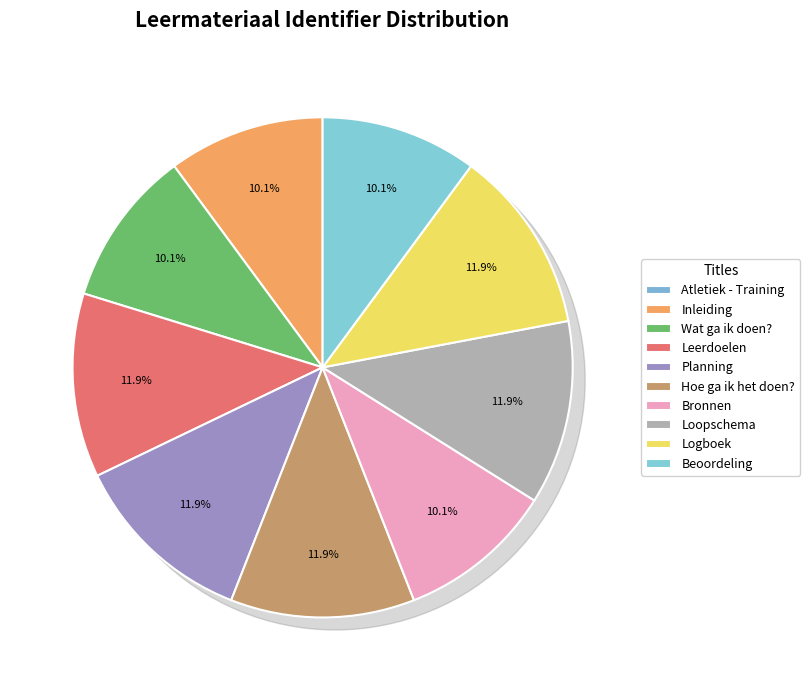

The Beoordeling slice represents 10% of the pie. True or false?

True